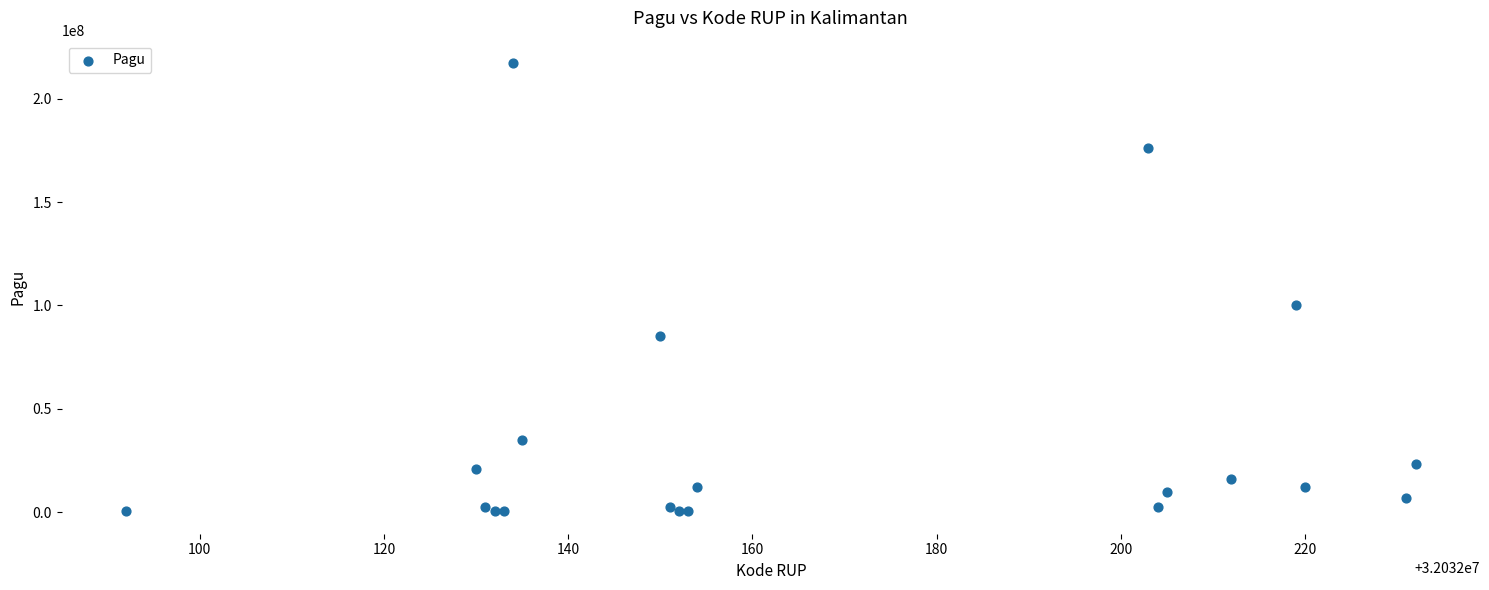

What Y value in the scatter plot is closest to 108800000?

99958000